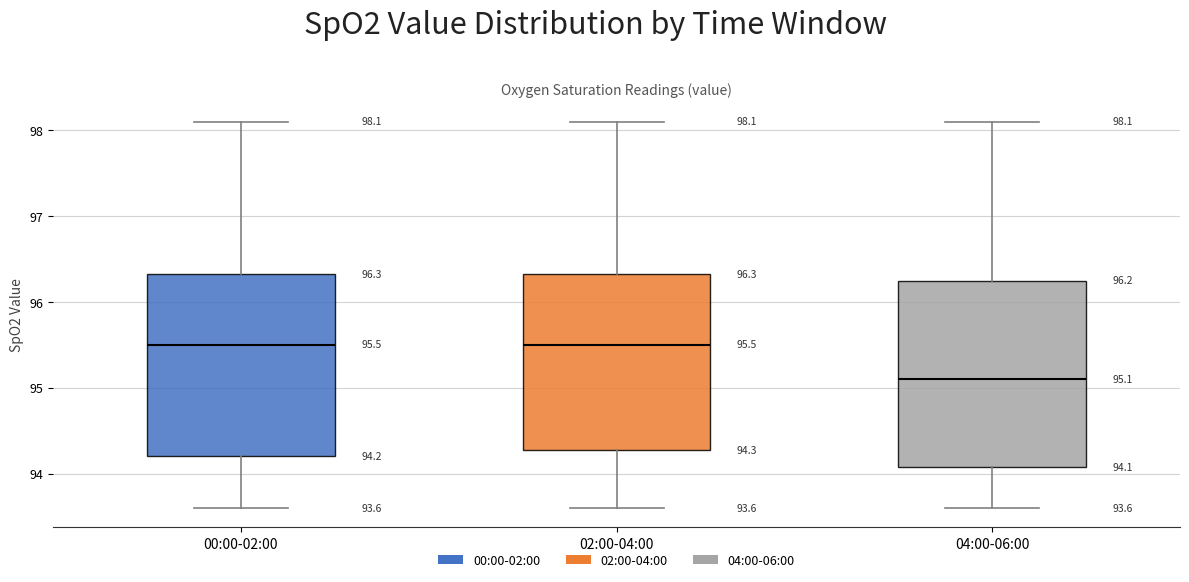

Which box's median line is the lowest?

04:00-06:00